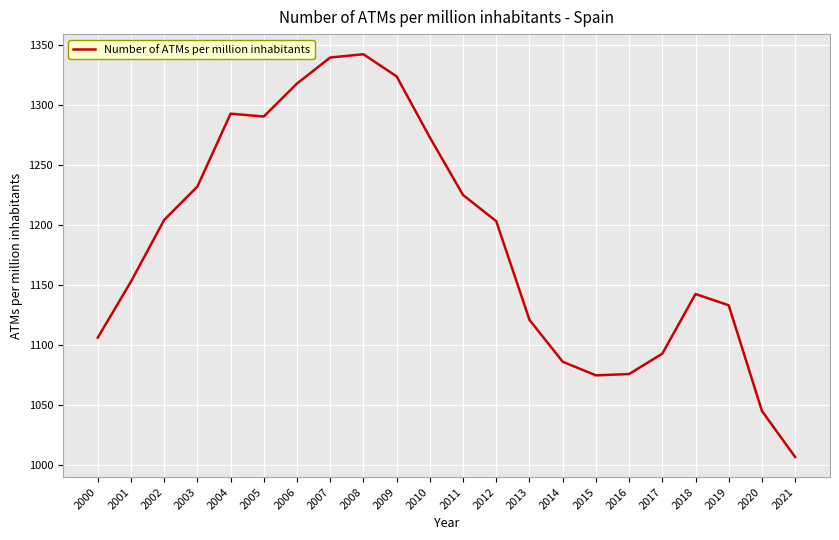

Where is the data nearest to the value 1174?

2001